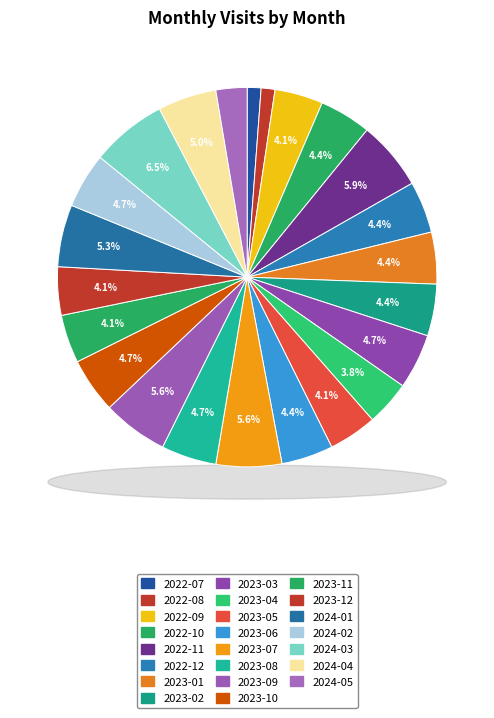

How much of the chart is everything except 2023-08?

95.3%